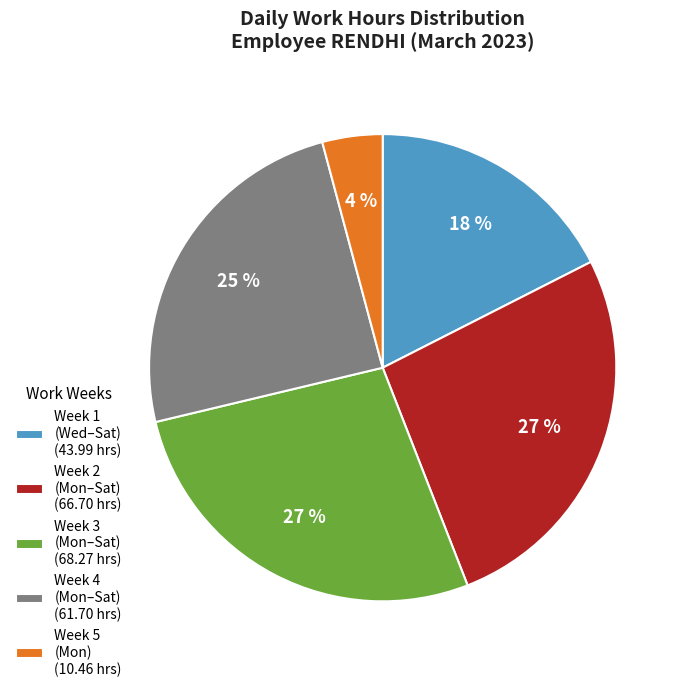

Between Week 4 (Mon–Sat) (61.70 hrs) and Week 3 (Mon–Sat) (68.27 hrs), which is larger?

Week 3 (Mon–Sat) (68.27 hrs)